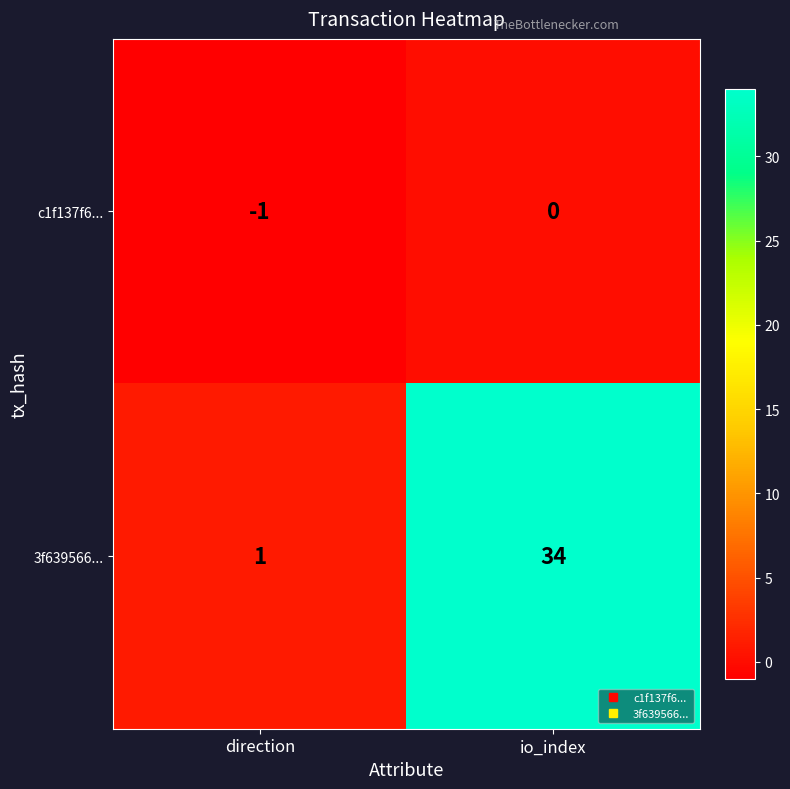

What is the difference between the maximum and minimum values in the 3f639566... series?

33